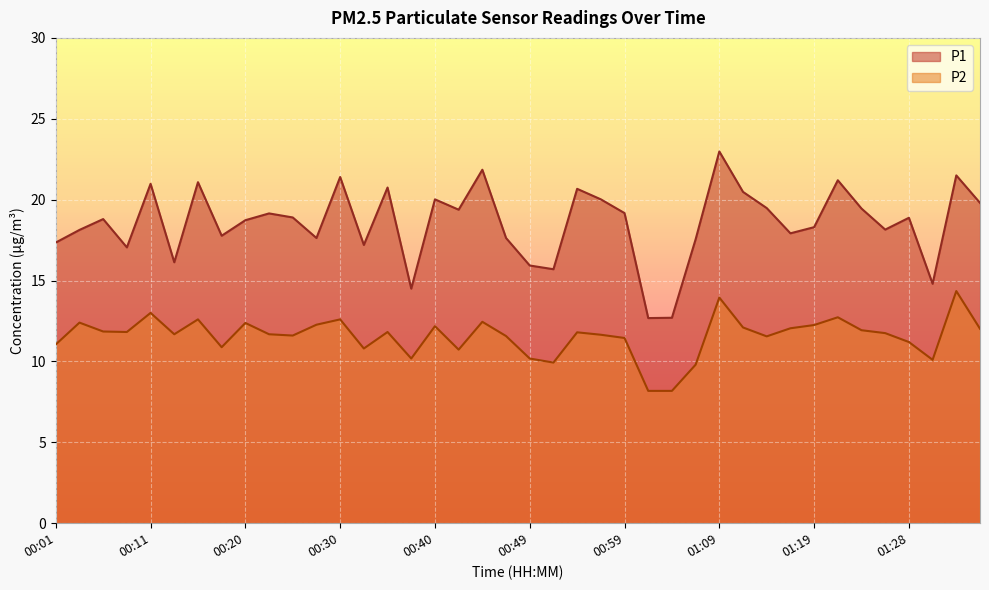

Which series changed the most between 00:57 and 01:06?

P1